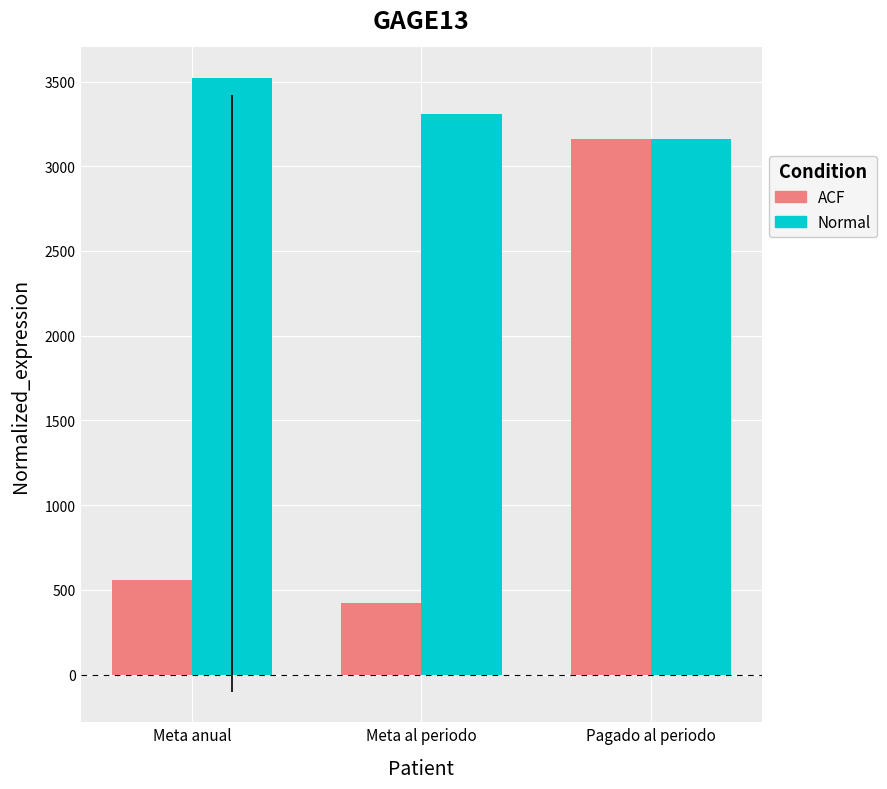

What is the label of the 1st bar from the right?

Pagado al periodo